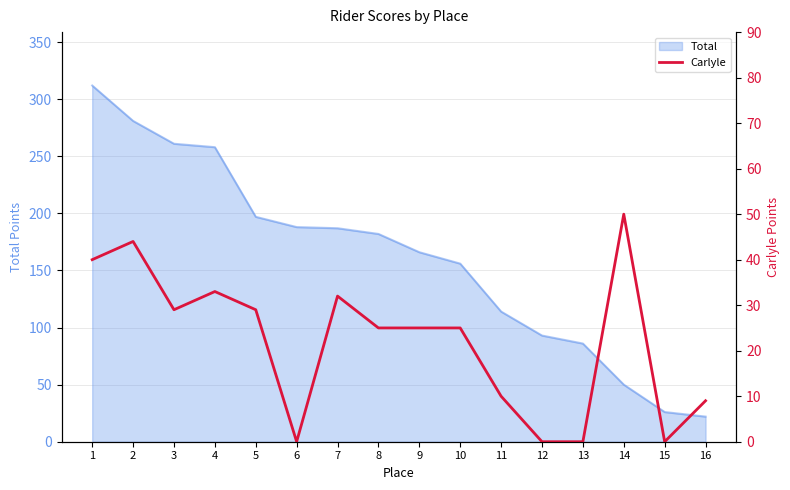

At which category does the chart reach its peak across all series?

14